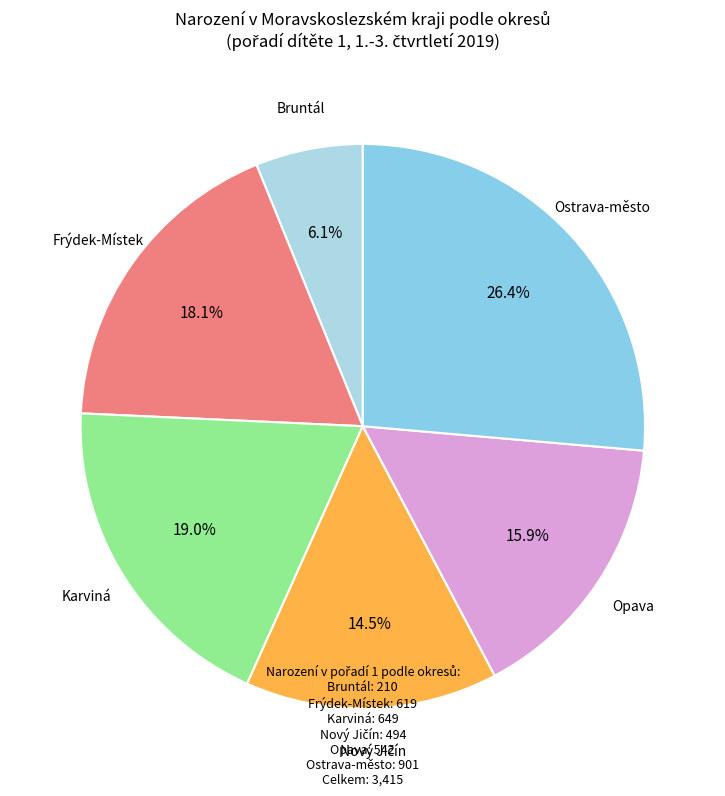

What is the smallest slice in the pie chart?

Bruntál